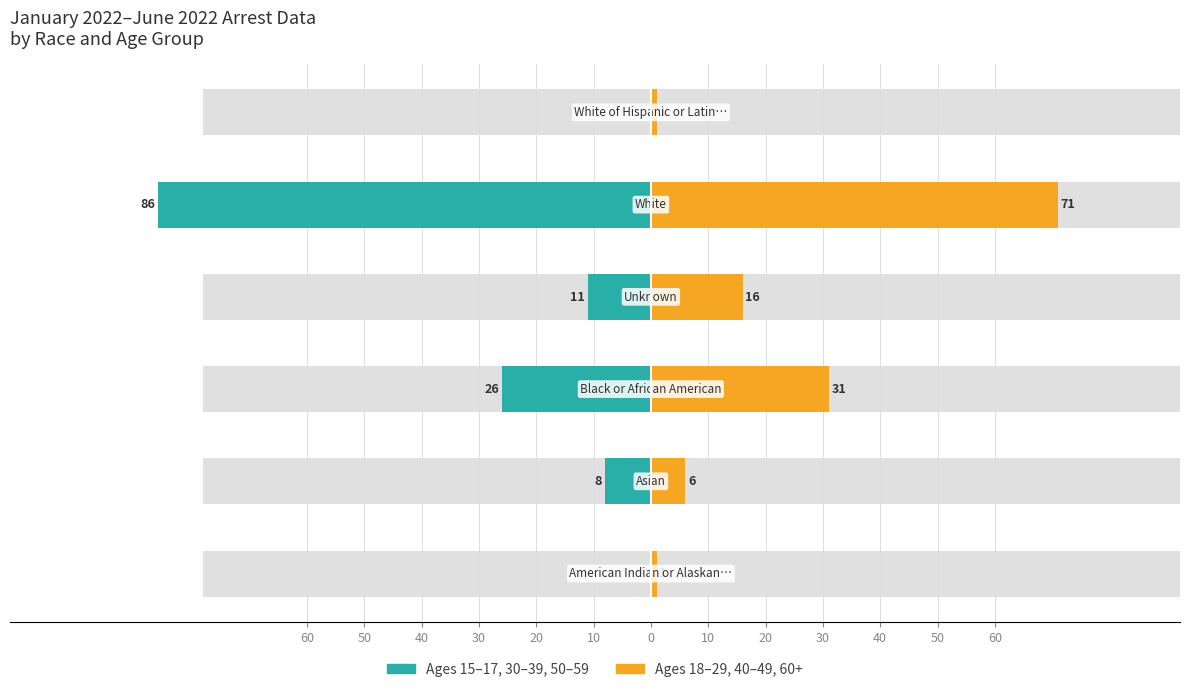

What is the difference between the maximum and minimum values in the Ages 15-17, 30-39, 50-59 series?

86